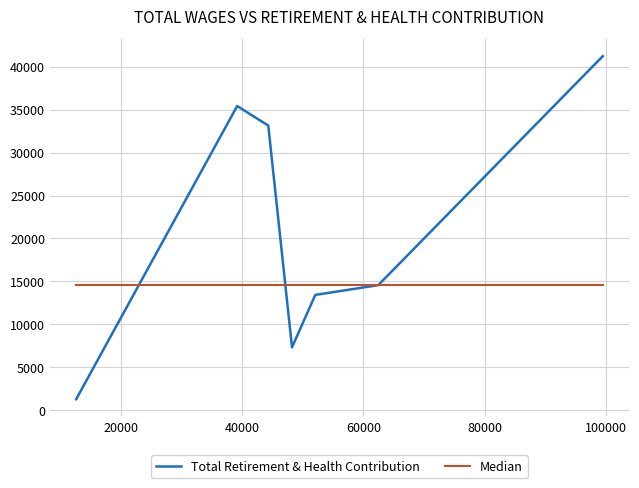

The value at 99463 is 41243. True or false?

True